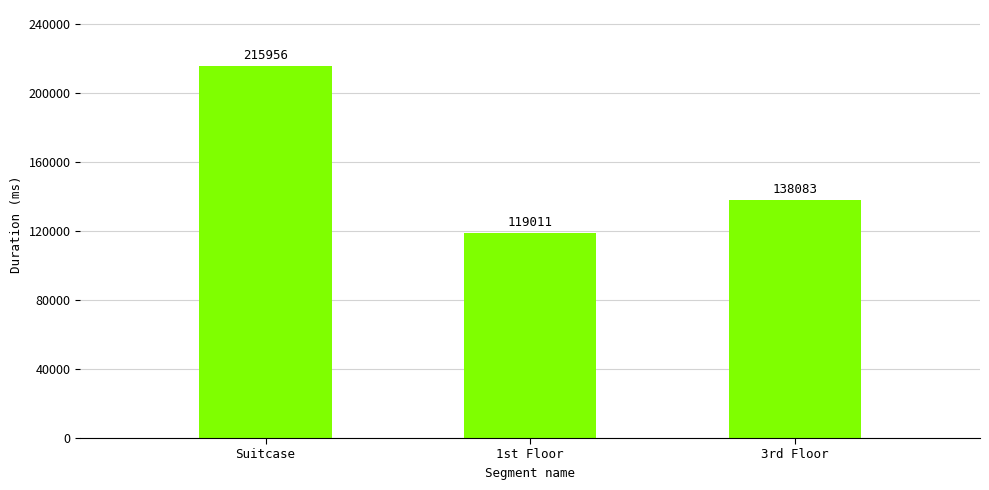

At which label does the data first exceed 138083?

Suitcase